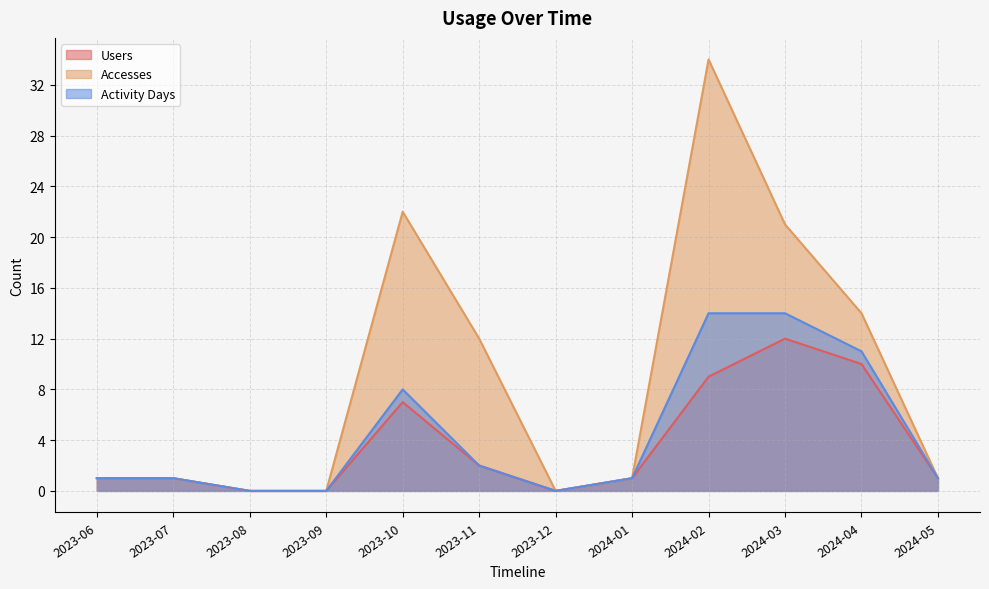

Where is the first local minimum for Users?

2023-12